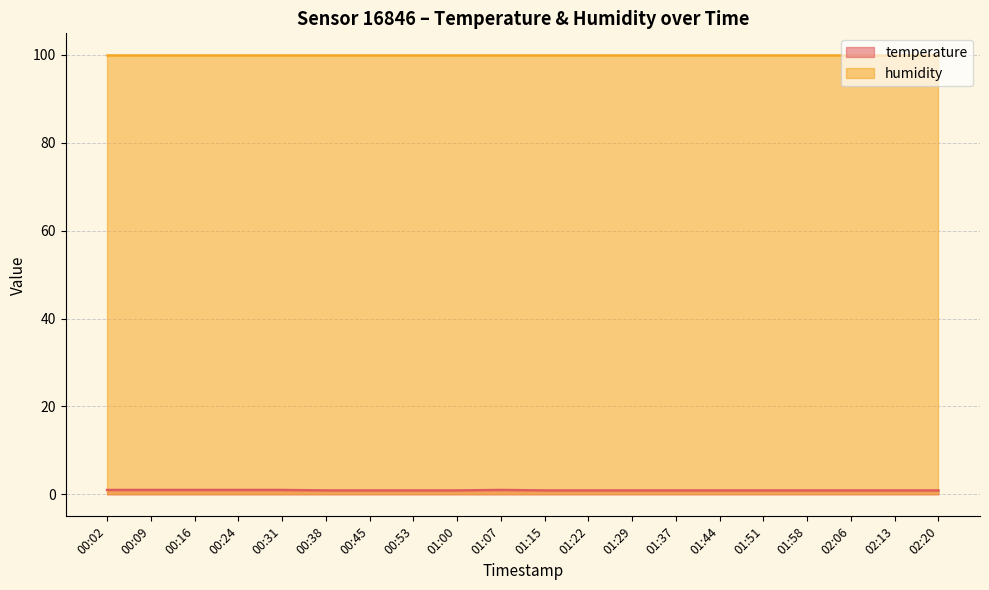

What is the greatest value displayed?

99.9